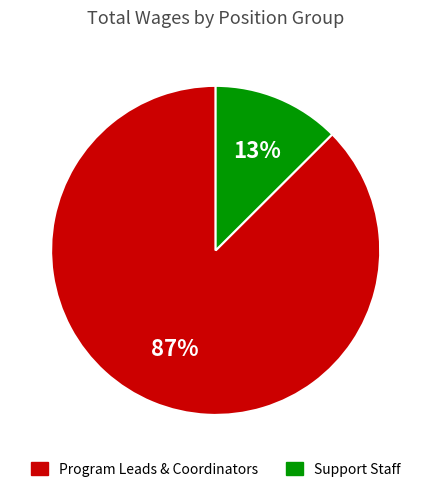

To the nearest percent, what is the average slice percentage?

50%